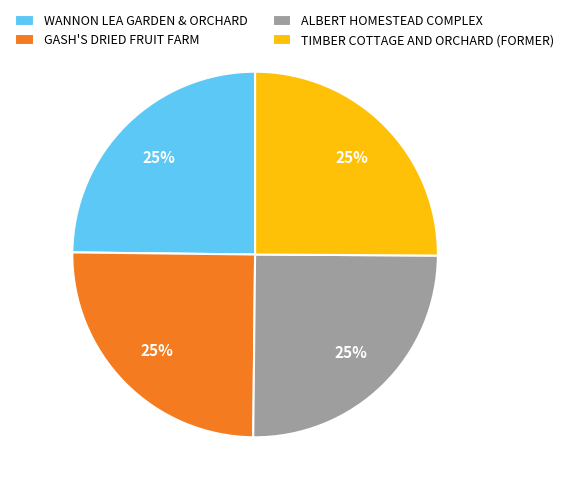

What is the ratio of the value at TIMBER COTTAGE AND ORCHARD (FORMER) to the value at GASH'S DRIED FRUIT FARM?

1.0